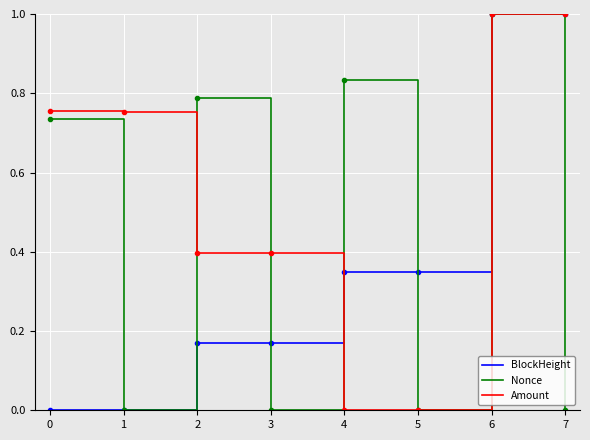

What are all the series names shown in the legend?

BlockHeight, Nonce, Amount